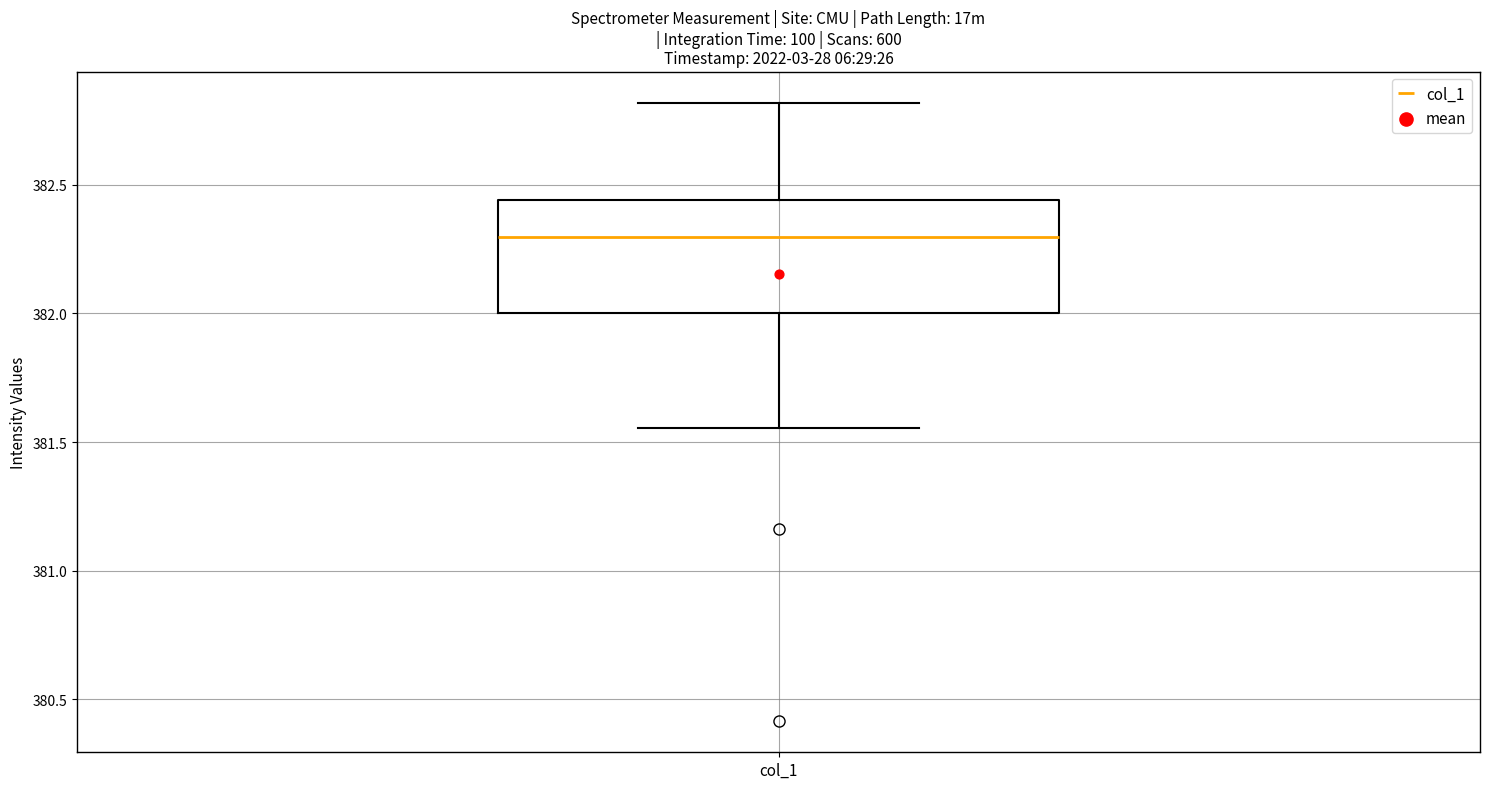

Transcribe this box plot: give where the median line is, the range the box spans, and where the two whiskers end, as read against the y-axis. The values are not printed on the chart, so give them approximately, as read against the axis.

median 382.30, box 382.00 to 382.45, whiskers 381.55 to 382.80